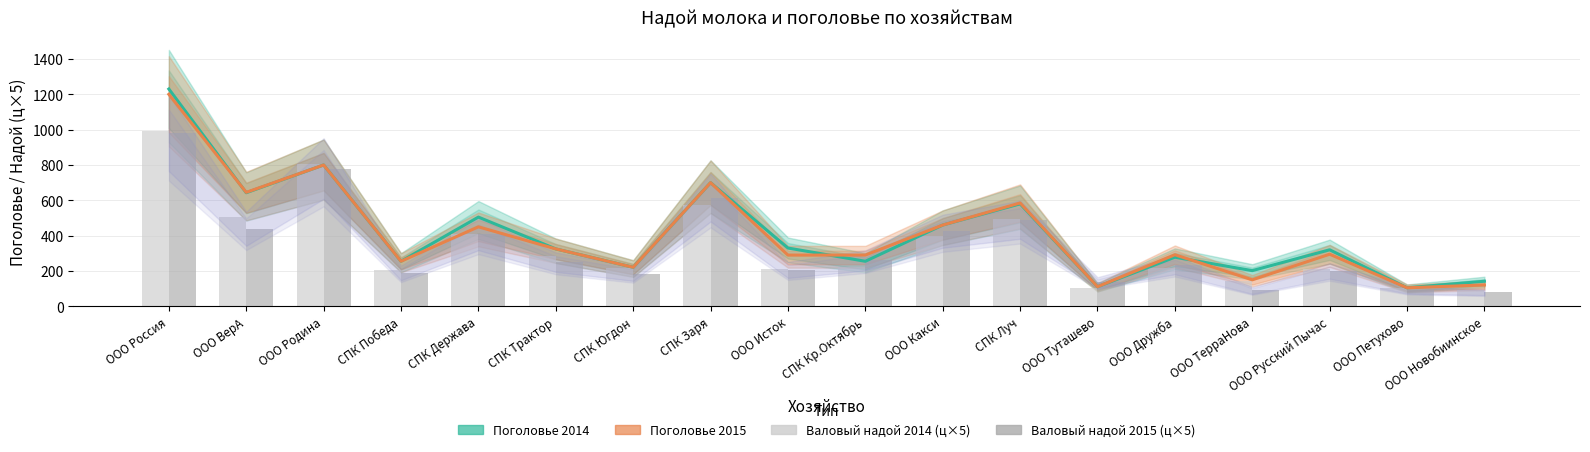

What is the total value across all series at СПК Луч?

2149.2